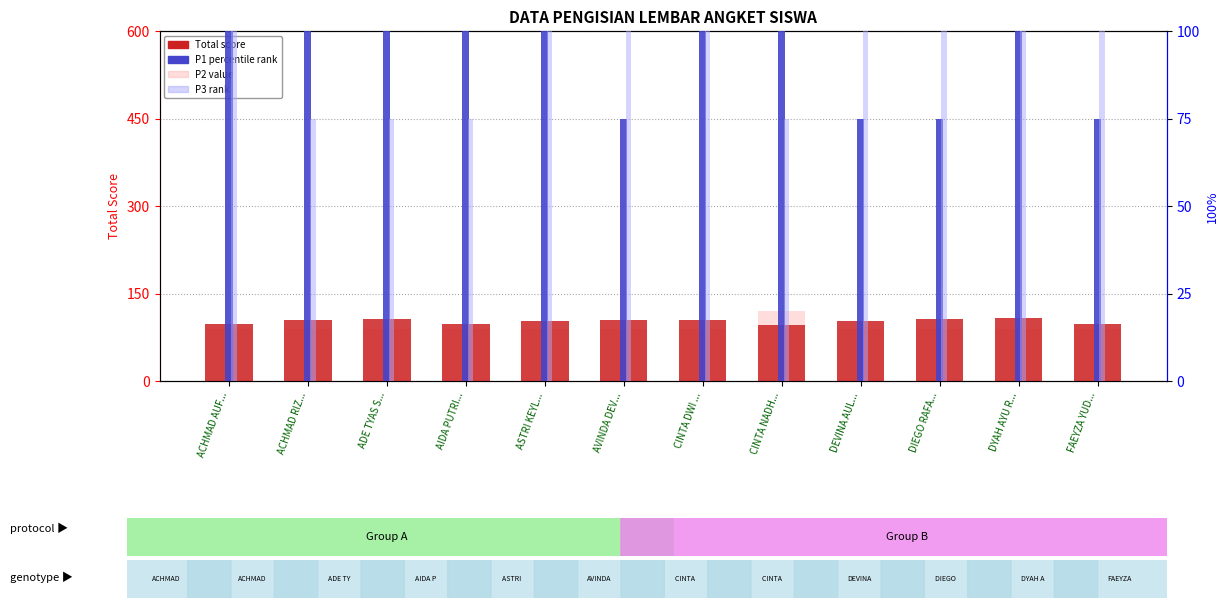

What is the difference between the second highest and minimum values in the Total series?

11